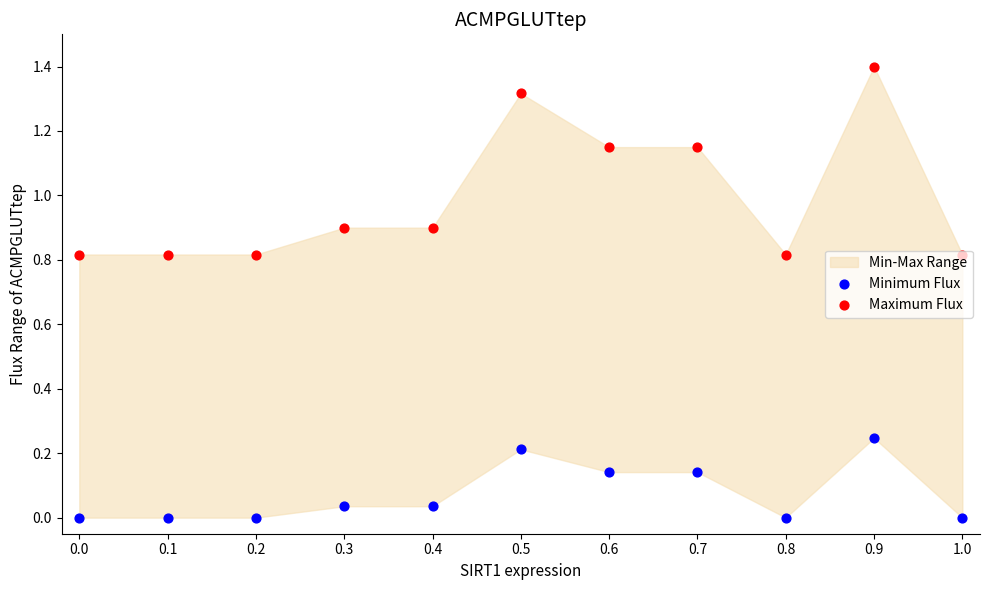

Which series contains the lowest Y value?

Minimum Flux